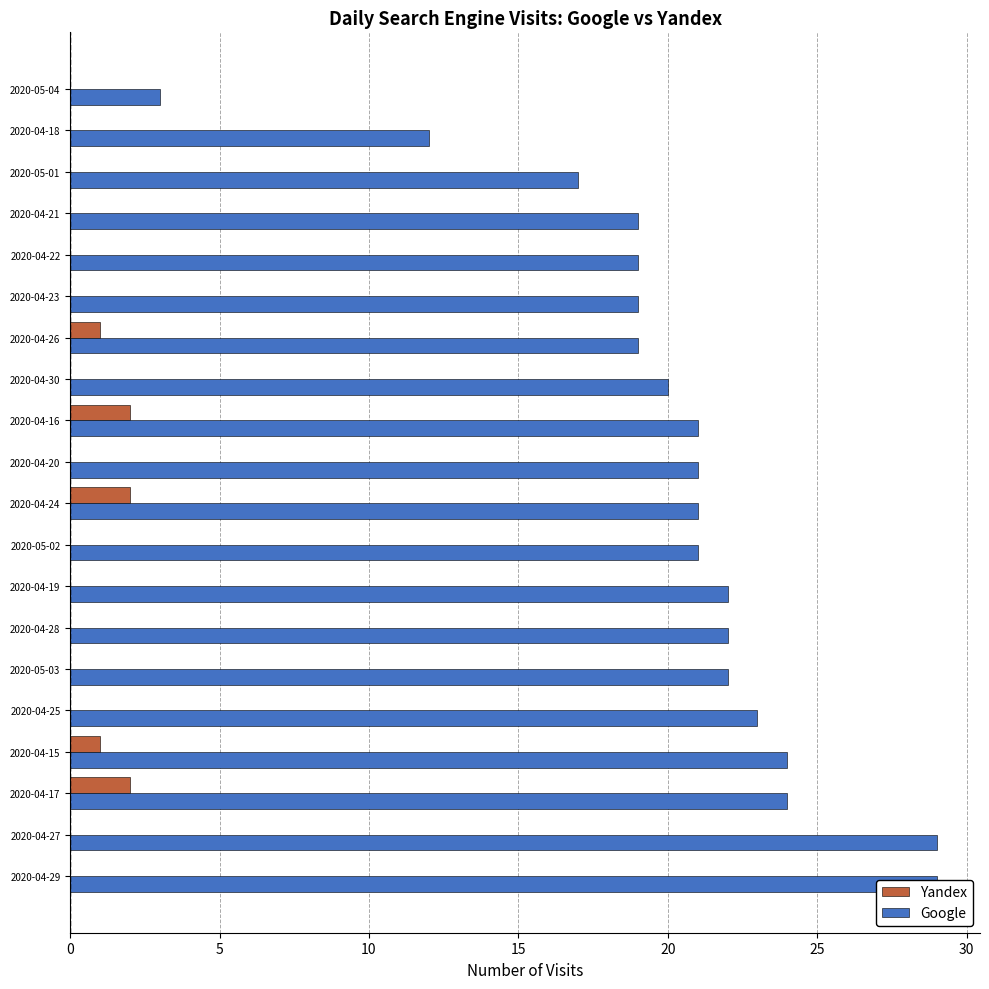

Does the chart contain stacked bars?

No